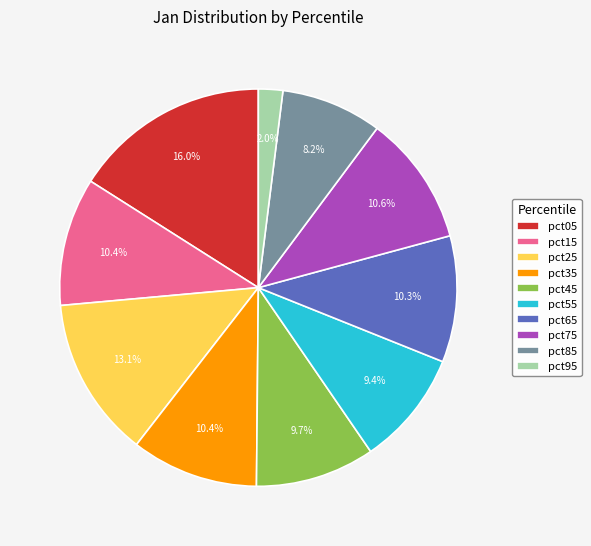

Between pct95 and pct25, which is larger?

pct25